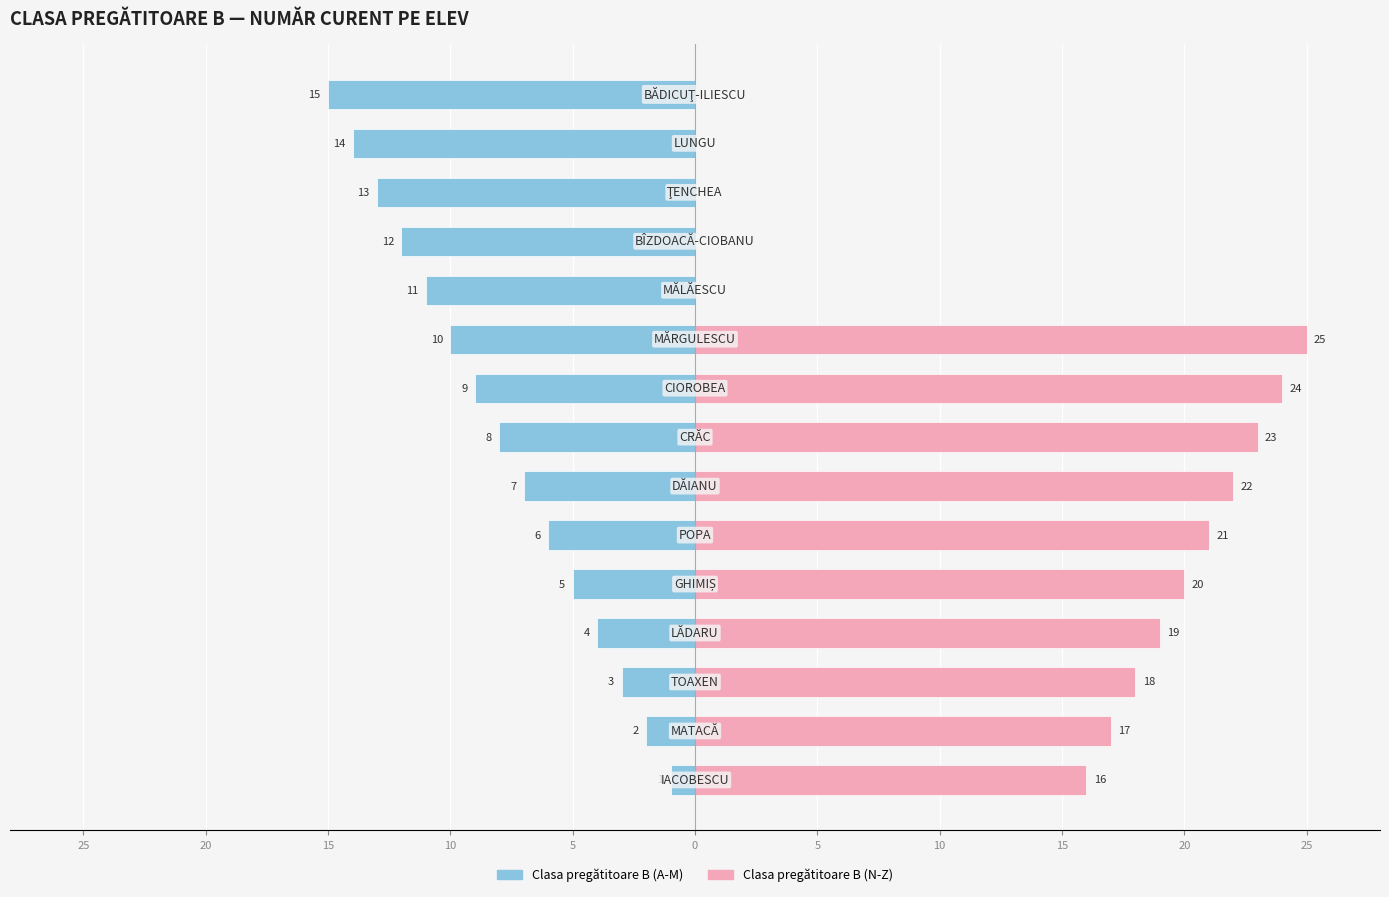

At 15, list the series in order from smallest to largest.

Clasa pregătitoare B (A-M), Clasa pregătitoare B (N-Z)